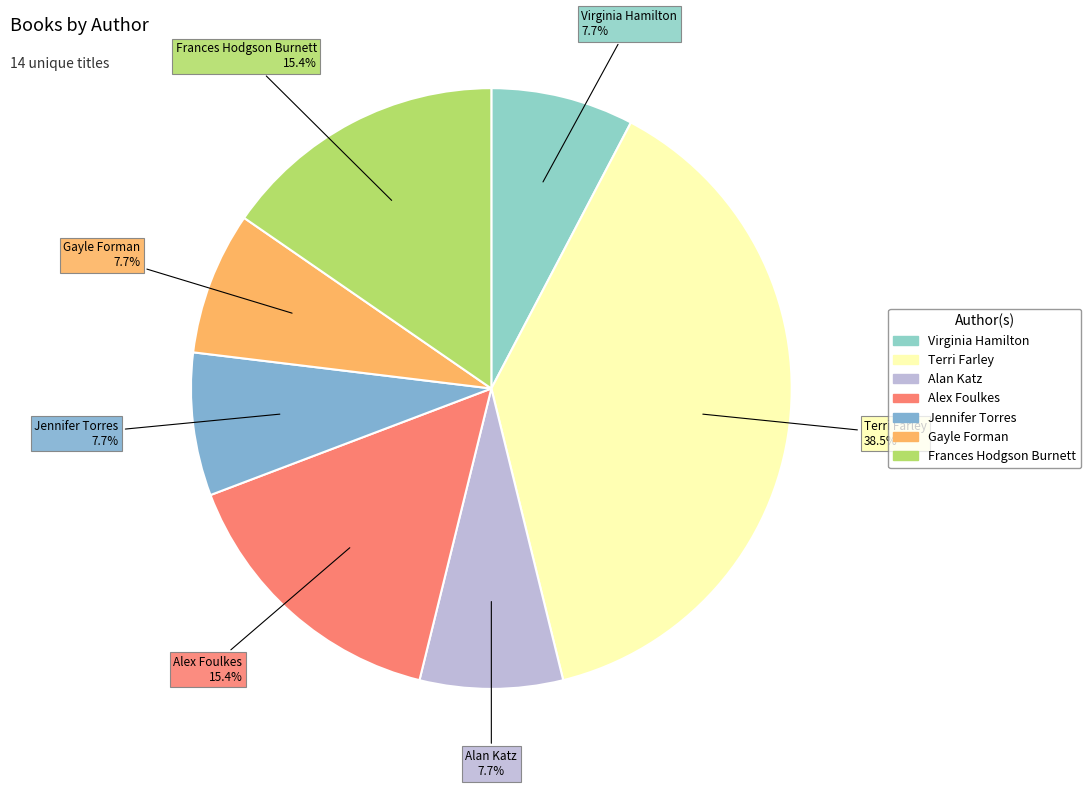

Does Terri Farley represent more than half of the total?

No